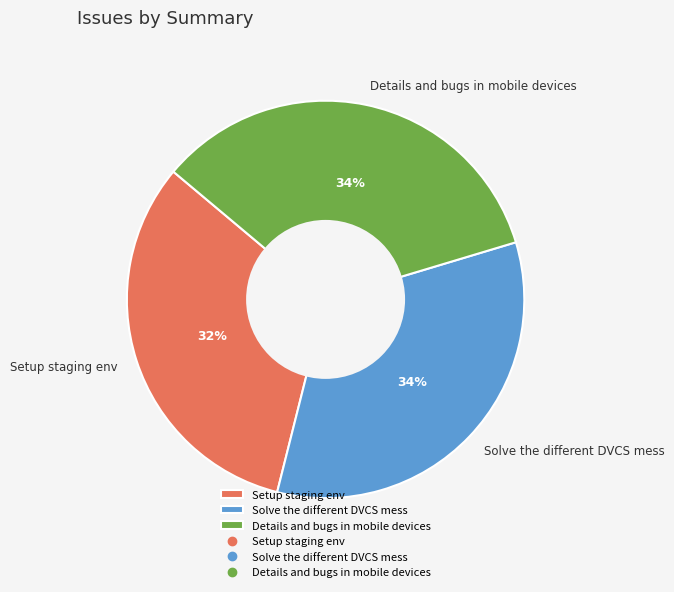

To the nearest percent, what percentage of the pie is Solve the different DVCS mess?

34%